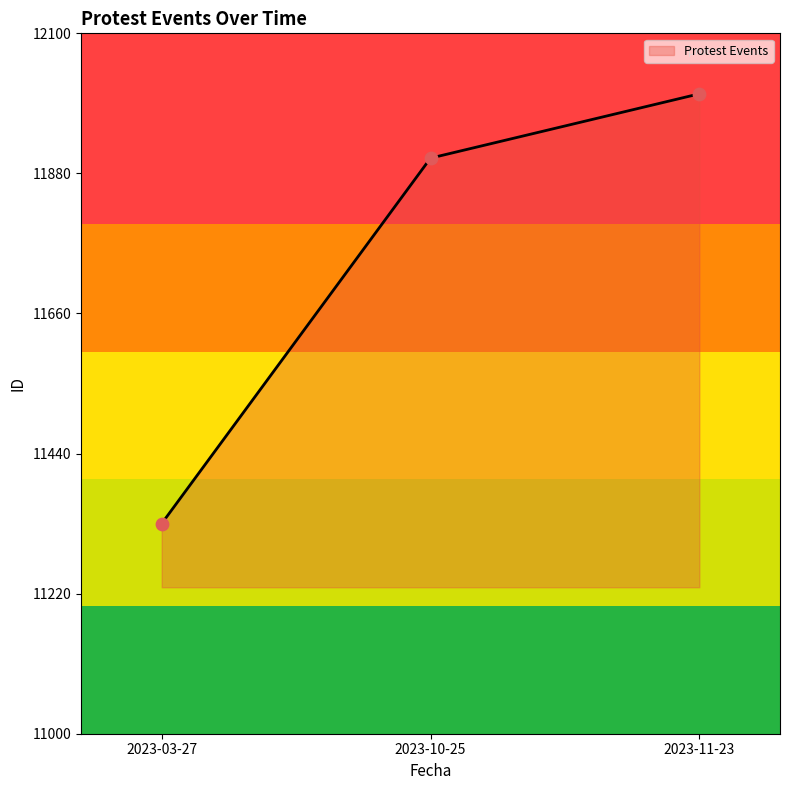

What is the ratio of the value at 2023-03-27 to the value at 2023-11-23?

0.9